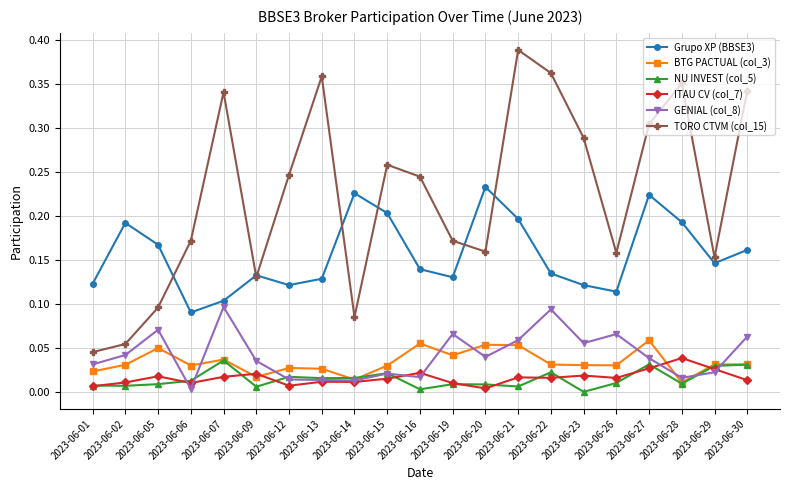

Where is TORO CTVM (col_15) nearest to the value 0?

2023-06-01